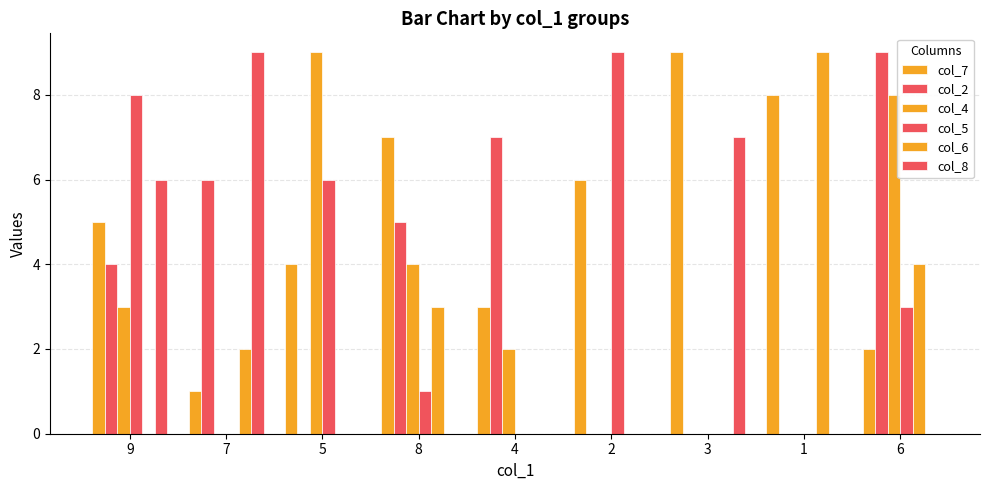

Count the number of data series in this chart.

6